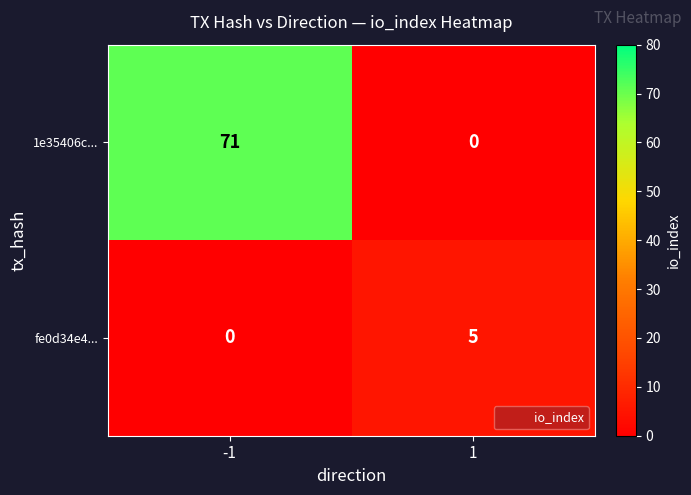

Rank the series by their average value, from highest to lowest.

1e35406c..., fe0d34e4...